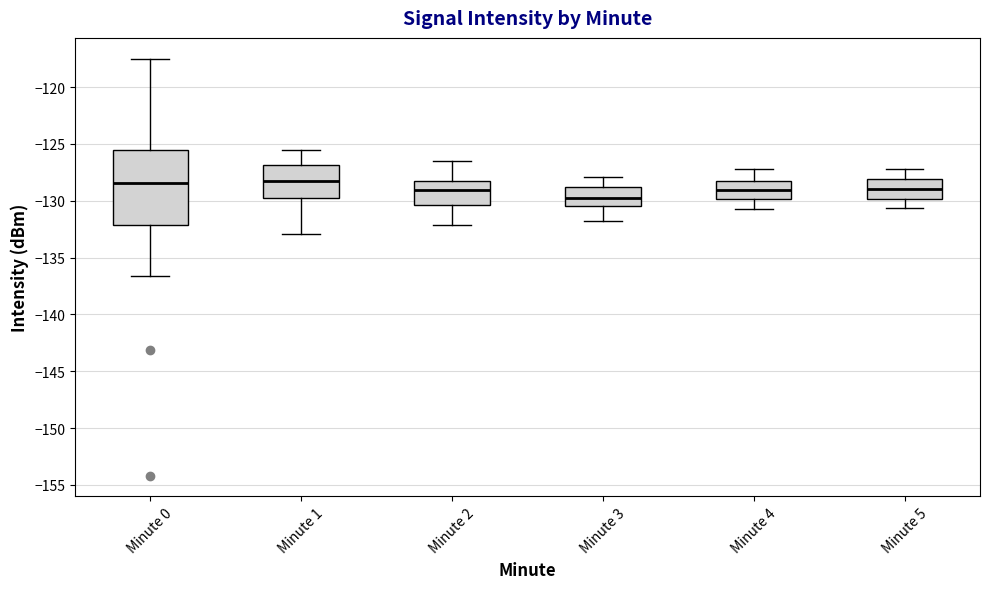

Comparing the boxes themselves (not the whiskers), which one is the tallest?

Minute 0